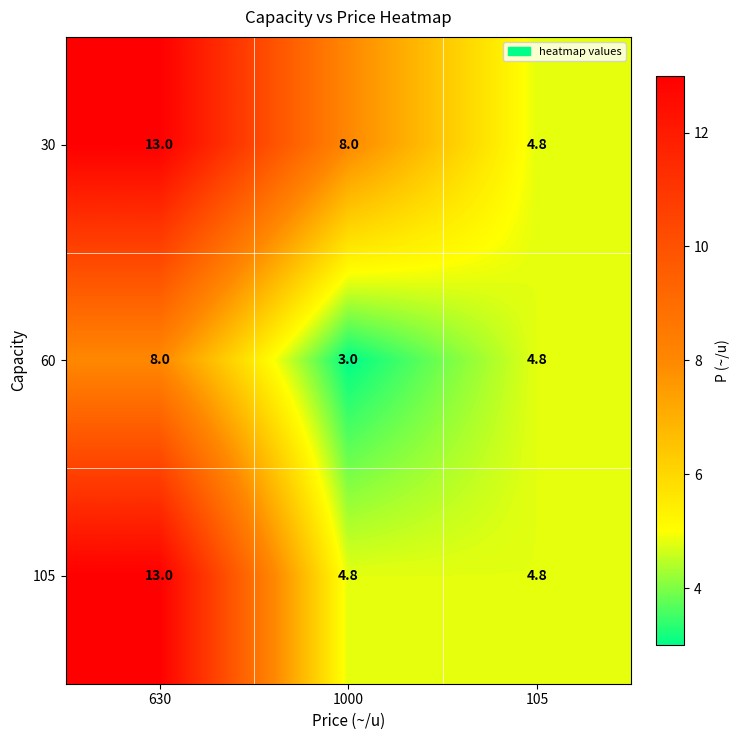

Which series has the largest total across all categories?

30